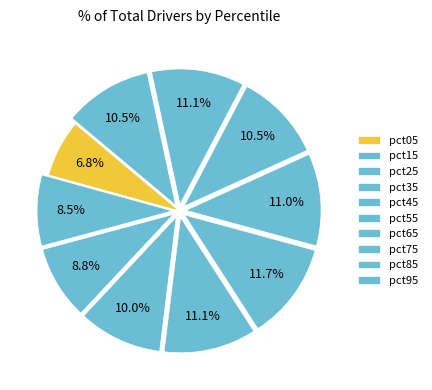

How many segments does this pie chart have?

10